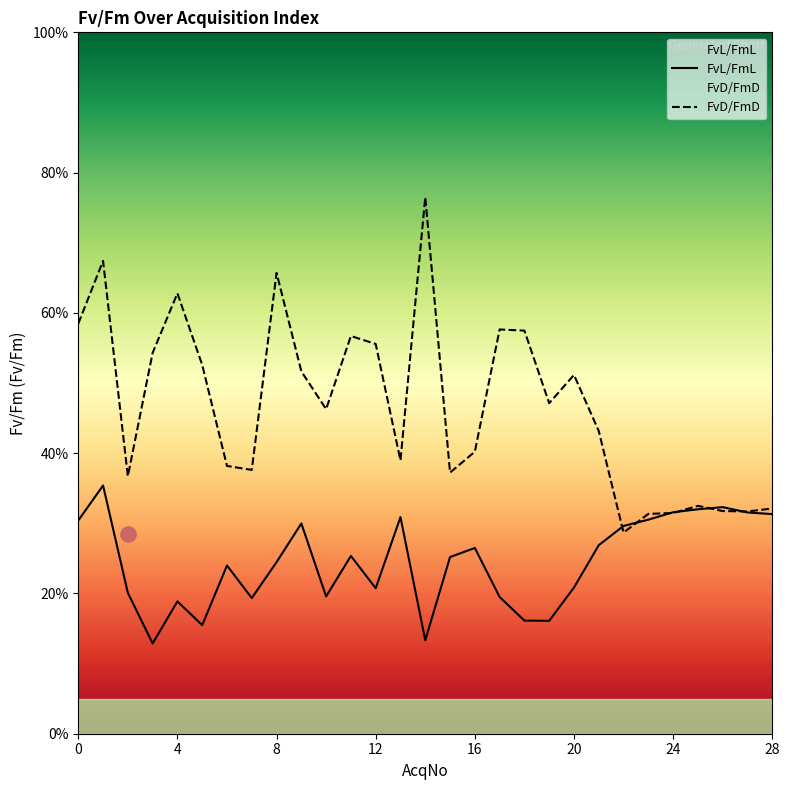

What are all the series names shown in the legend?

FvL/FmL, FvD/FmD